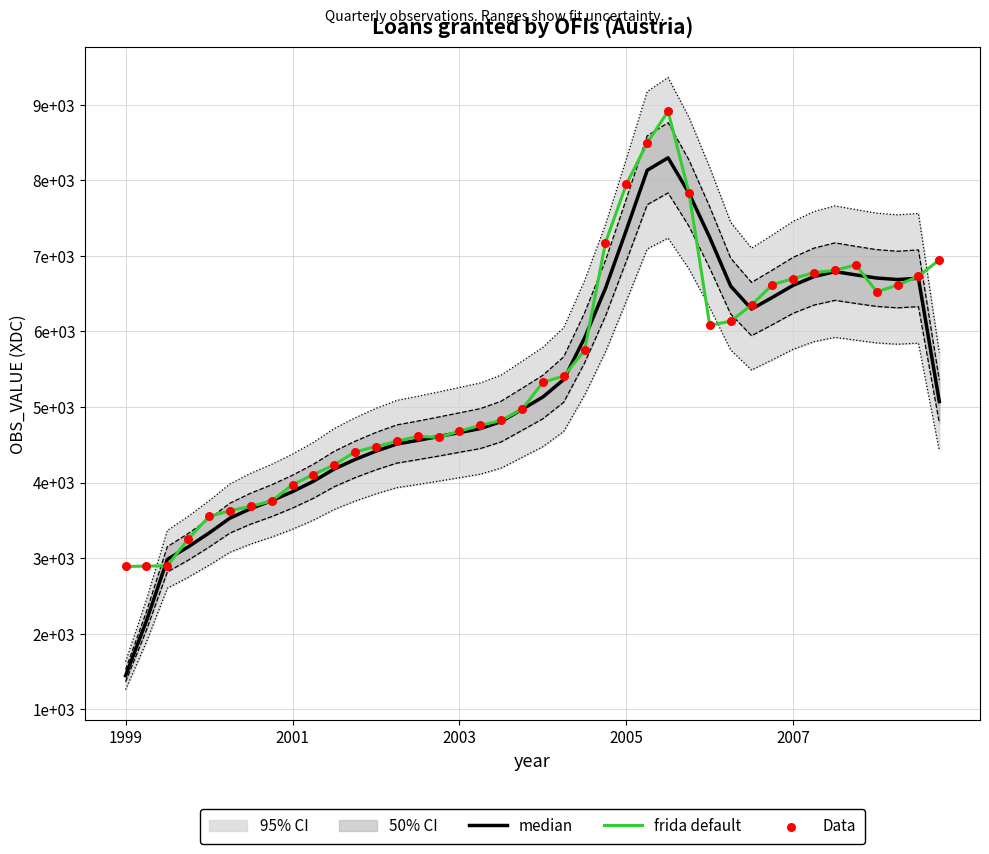

Which series has the largest Y range (max minus min)?

median